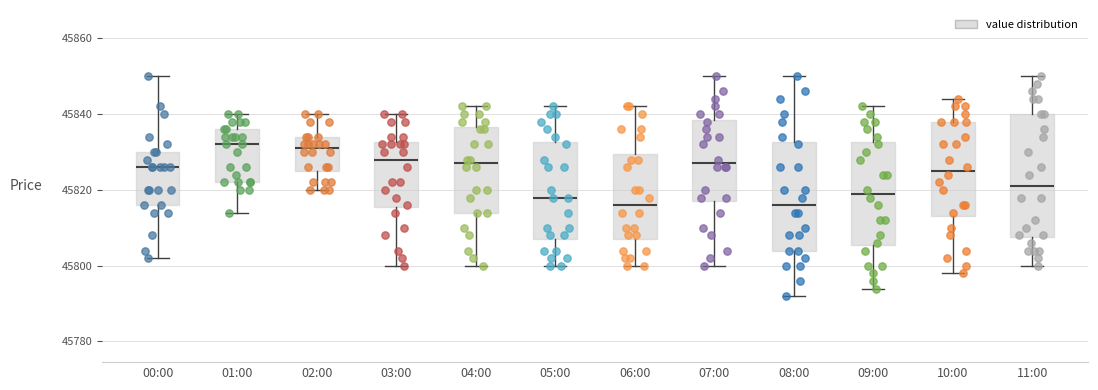

Reading left to right, read every box against the y-axis: the position of its median line, the range the box covers, and the ends of its whiskers. The values are not printed on the chart, so give them approximately, as read against the axis.

00:00: median 45826, box 45816 to 45830, whiskers 45802 to 45850
01:00: median 45832, box 45822 to 45836, whiskers 45814 to 45840
02:00: median 45830, box 45824 to 45834, whiskers 45820 to 45840
03:00: median 45828, box 45816 to 45832, whiskers 45800 to 45840
04:00: median 45826, box 45814 to 45836, whiskers 45800 to 45842
05:00: median 45818, box 45806 to 45832, whiskers 45800 to 45842
06:00: median 45816, box 45806 to 45830, whiskers 45800 to 45842
07:00: median 45826, box 45816 to 45838, whiskers 45800 to 45850
08:00: median 45816, box 45804 to 45832, whiskers 45792 to 45850
09:00: median 45818, box 45806 to 45832, whiskers 45794 to 45842
10:00: median 45824, box 45812 to 45838, whiskers 45798 to 45844
11:00: median 45820, box 45808 to 45840, whiskers 45800 to 45850